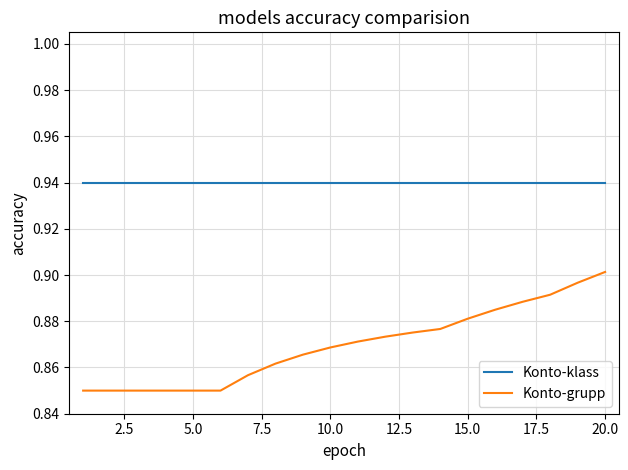

Which series has the widest spread of values?

Konto-grupp